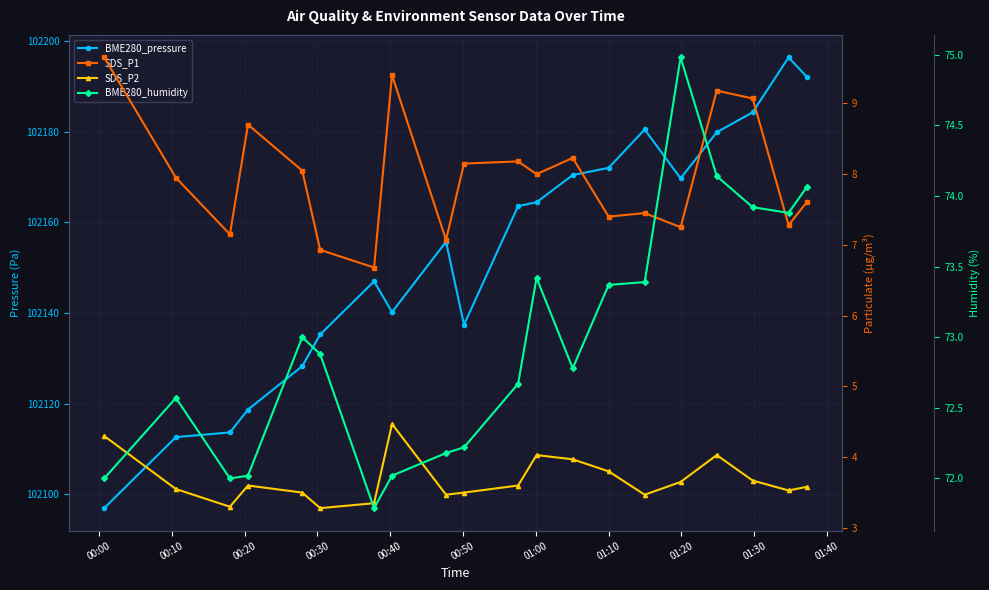

How many categories are shown in the chart?

20